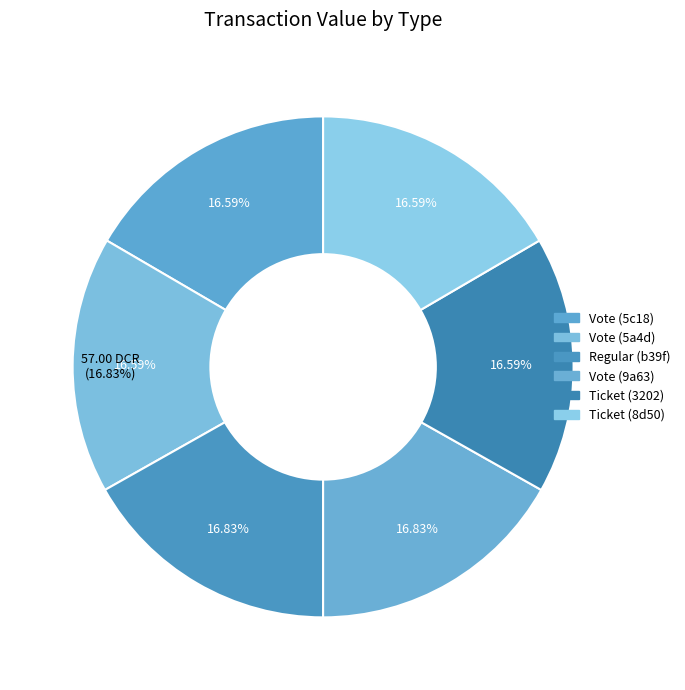

Is there a majority slice in this chart?

No